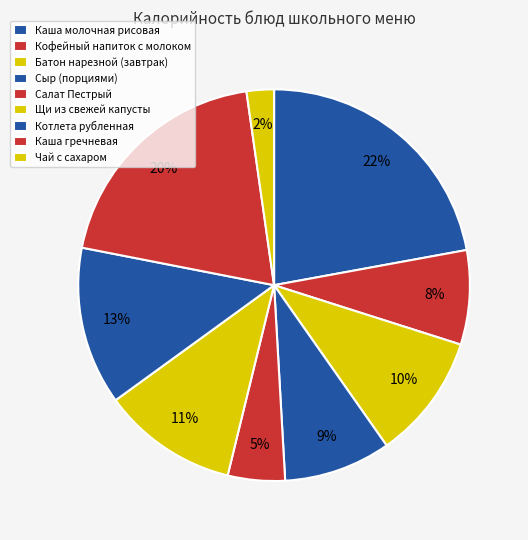

What is the change in value from Сыр (порциями) to Чай с сахаром?

-78.2